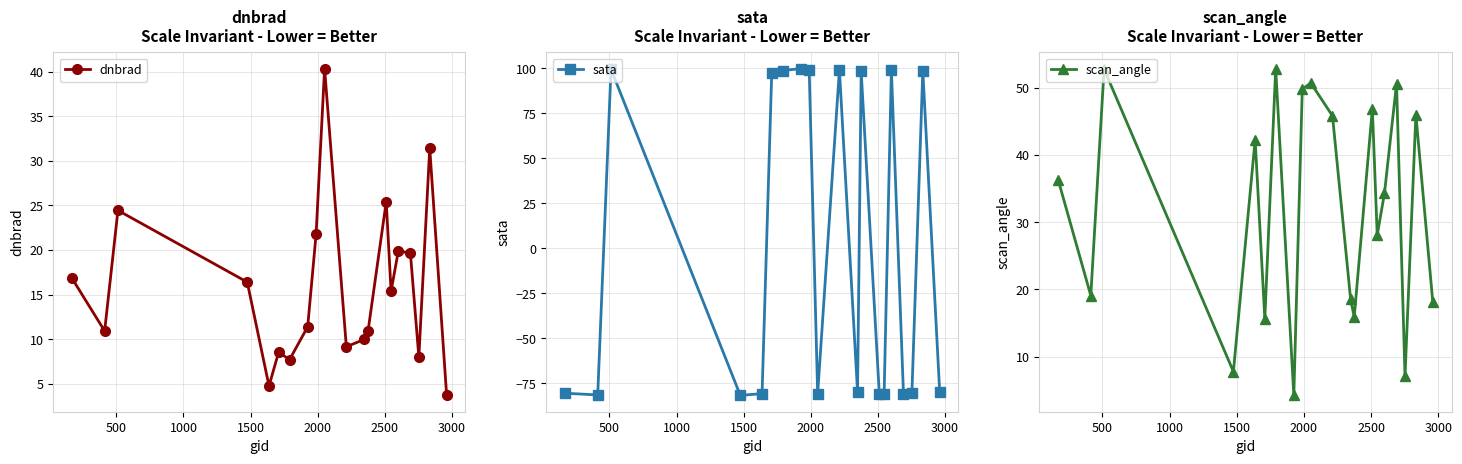

What is the value of the sata point at the 16th from the left?

99.1